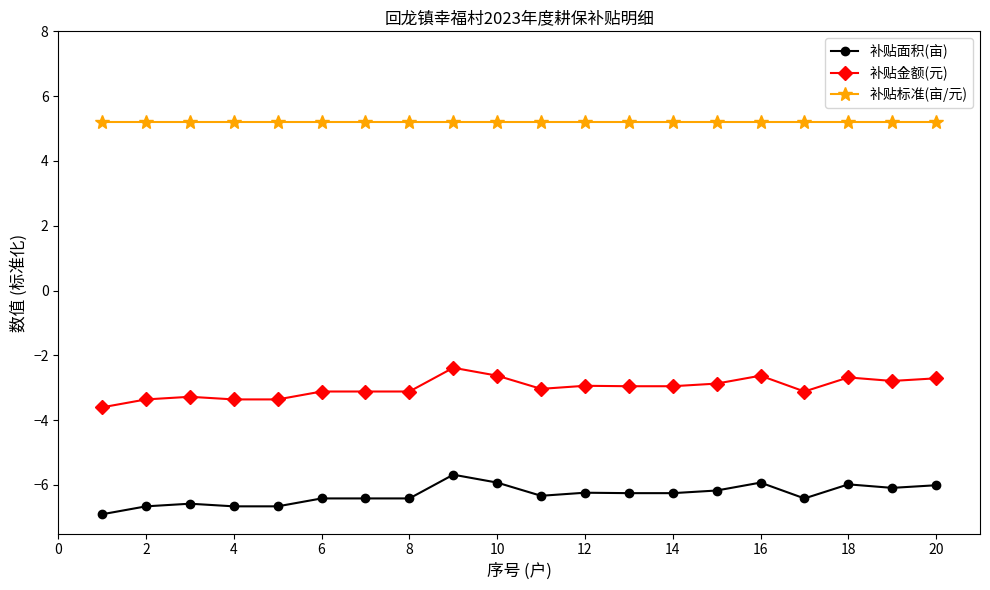

What is the maximum value for 补贴标准(亩/元)?

5.2